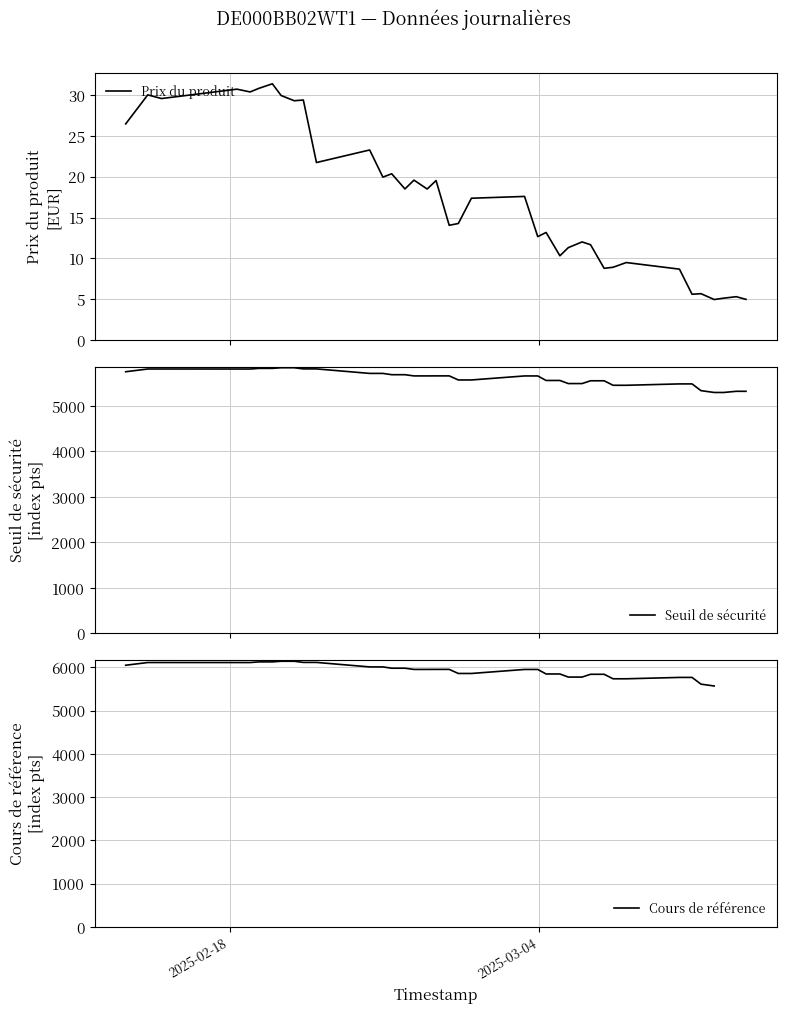

What is the sum of all Seuil de sécurité values?

213424.0